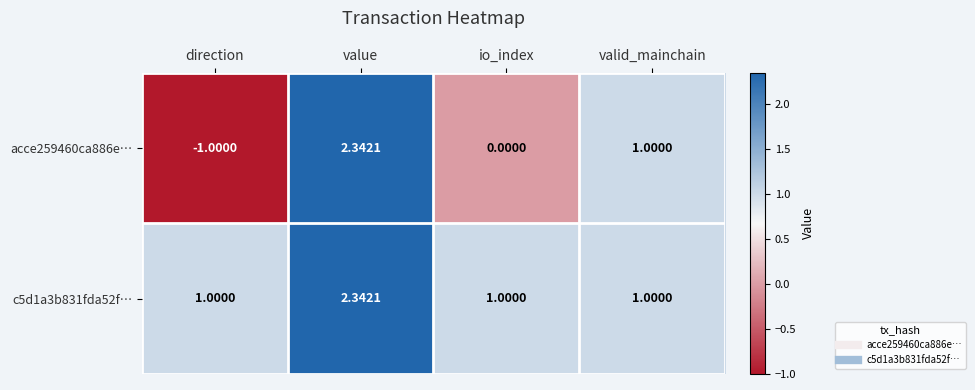

Rank the series at io_index from highest to lowest value.

c5d1a3b831fda52f…, acce259460ca886e…